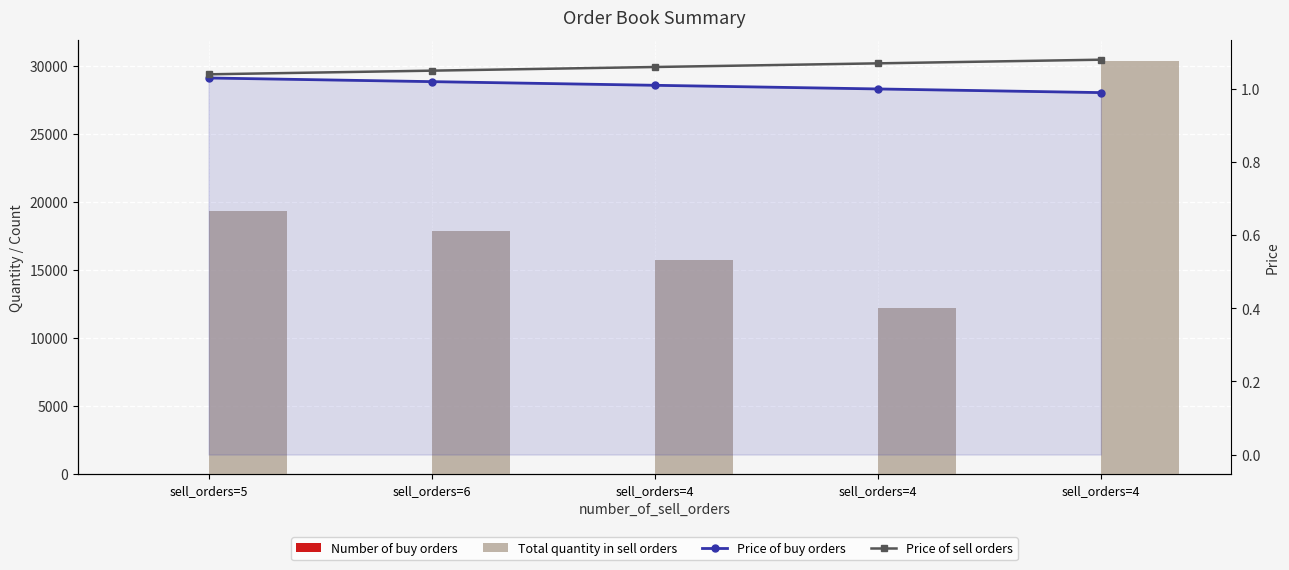

At how many categories does at least one series exceed 9863?

5